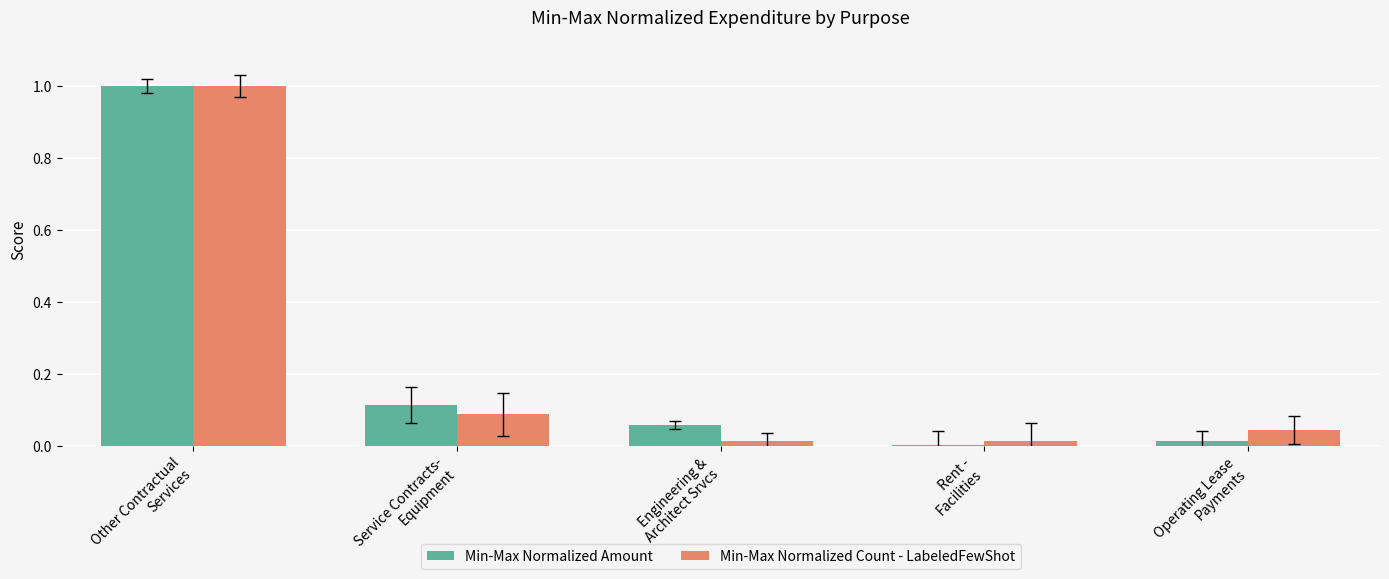

Is the value of Min-Max Normalized Amount at Other Contractual
Services greater than the value of Min-Max Normalized Count - LabeledFewShot at Engineering &
Architect Srvcs?

Yes